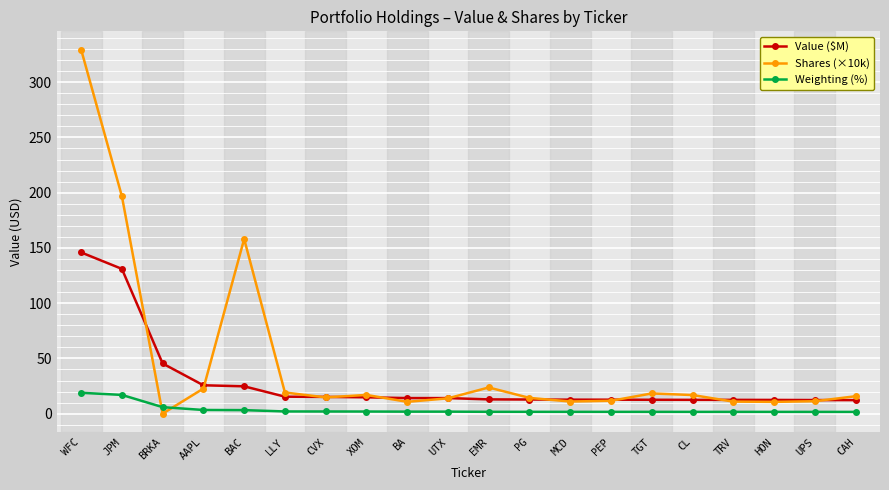

What is the greatest value displayed?

329.6